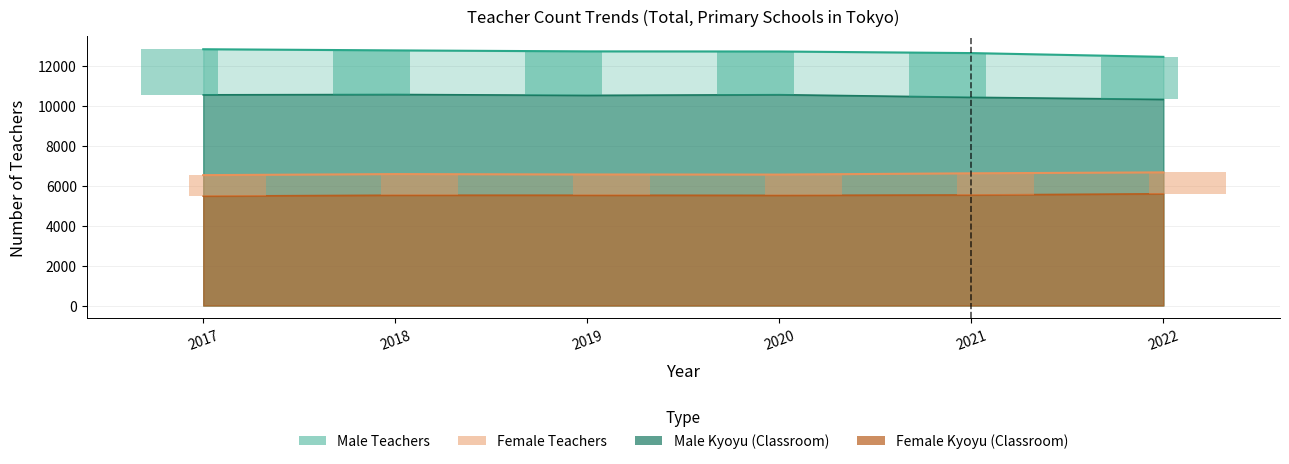

At 2018, list the series in order from largest to smallest.

Male Teachers, Male Kyoyu, Female Teachers, Female Kyoyu